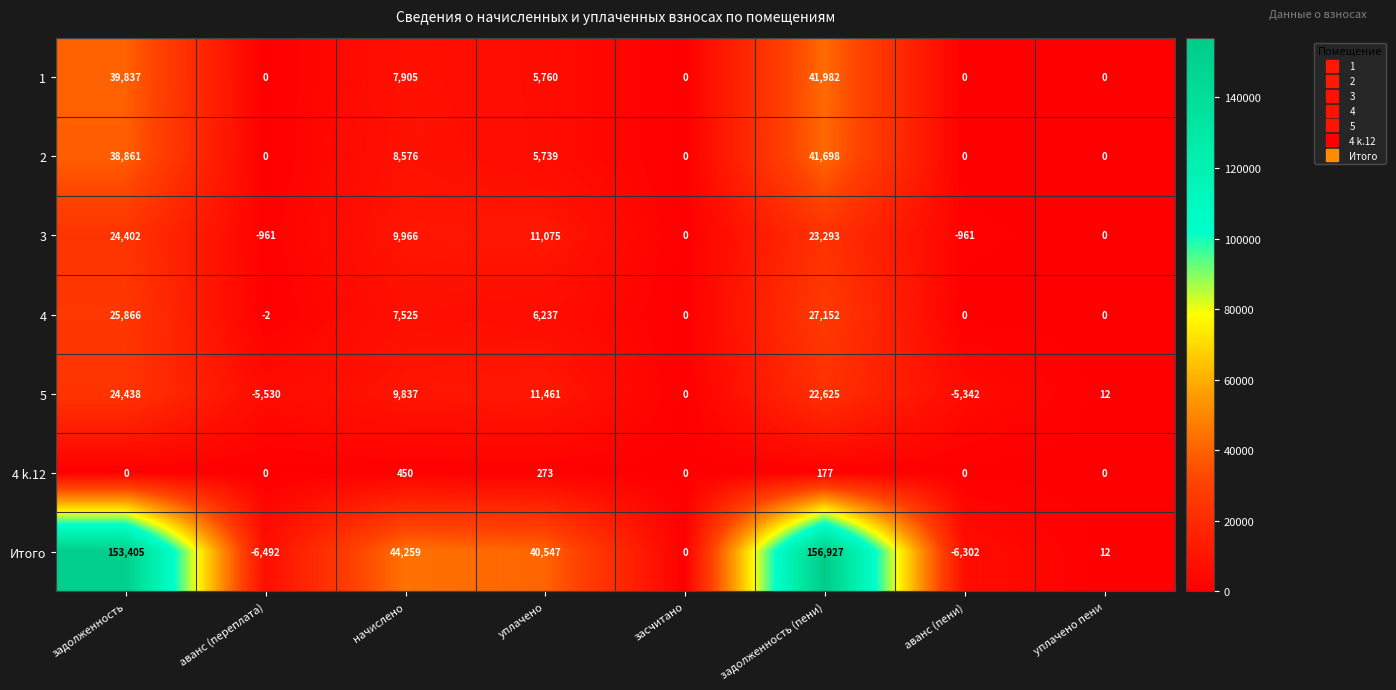

What is the difference between the maximum and minimum values in the Итого series?

163419